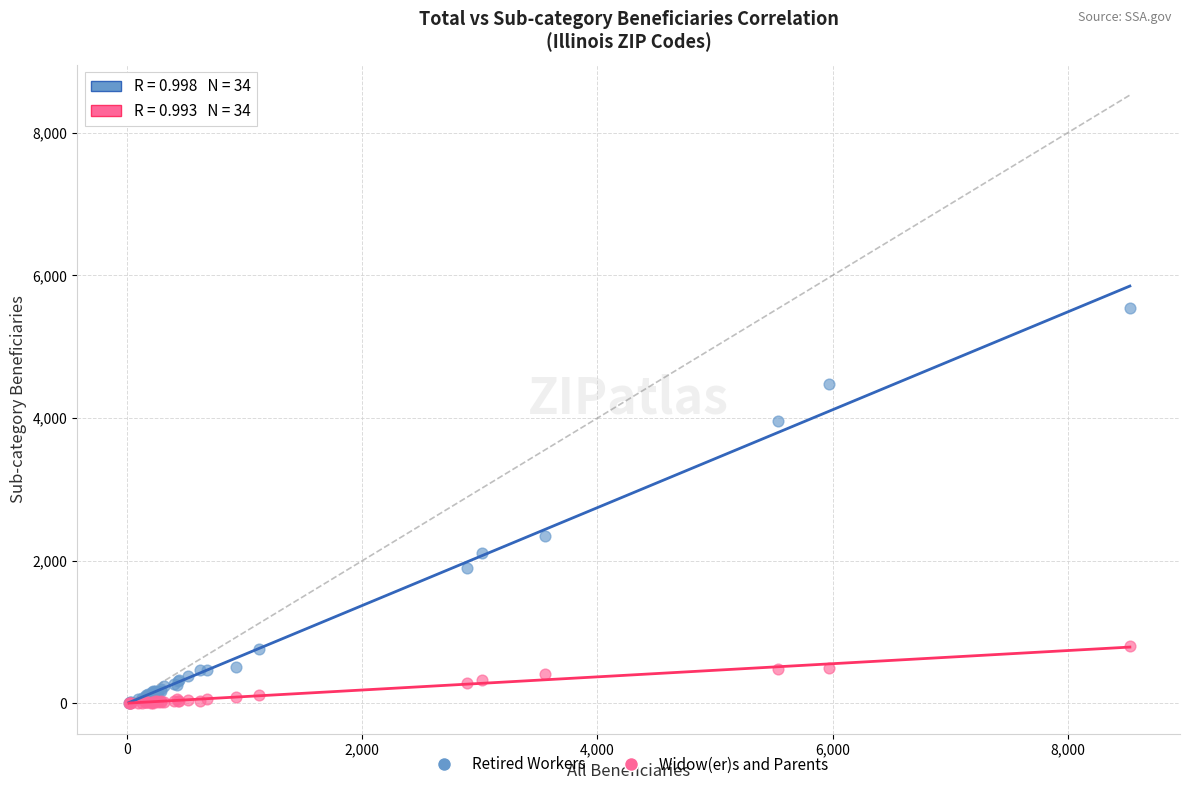

In the Retired Workers series, what Y value is closest to 2777?

2343